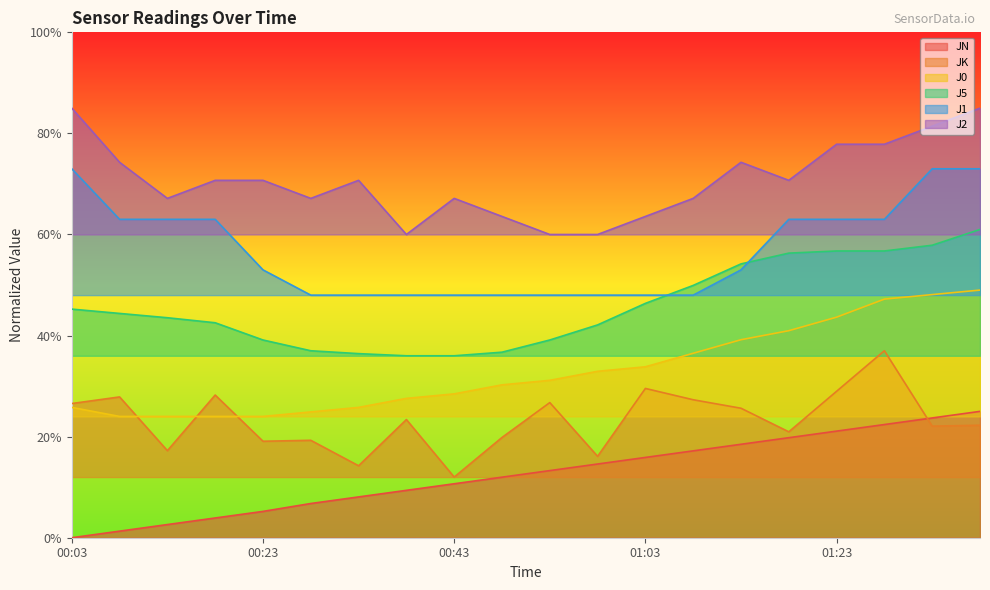

Between which two adjacent categories do J0 and JK first intersect?

00:08 and 00:13